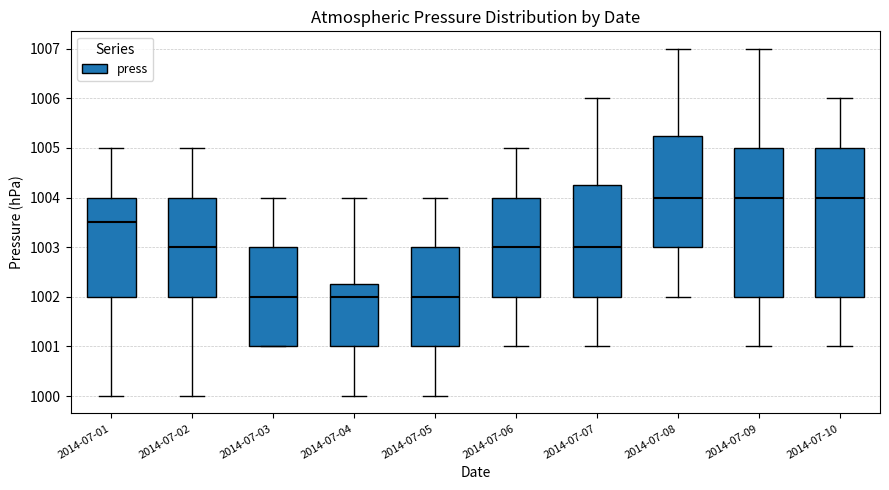

Reading left to right, read every box against the y-axis: the position of its median line, the range the box covers, and the ends of its whiskers. The values are not printed on the chart, so give them approximately, as read against the axis.

2014-07-01: median 1003.5, box 1002.0 to 1004.0, whiskers 1000.0 to 1005.0
2014-07-02: median 1003.0, box 1002.0 to 1004.0, whiskers 1000.0 to 1005.0
2014-07-03: median 1002.0, box 1001.0 to 1003.0, whiskers 1001.0 to 1004.0
2014-07-04: median 1002.0, box 1001.0 to 1002.3, whiskers 1000.0 to 1004.0
2014-07-05: median 1002.0, box 1001.0 to 1003.0, whiskers 1000.0 to 1004.0
2014-07-06: median 1003.0, box 1002.0 to 1004.0, whiskers 1001.0 to 1005.0
2014-07-07: median 1003.0, box 1002.0 to 1004.3, whiskers 1001.0 to 1006.0
2014-07-08: median 1004.0, box 1003.0 to 1005.3, whiskers 1002.0 to 1007.0
2014-07-09: median 1004.0, box 1002.0 to 1005.0, whiskers 1001.0 to 1007.0
2014-07-10: median 1004.0, box 1002.0 to 1005.0, whiskers 1001.0 to 1006.0